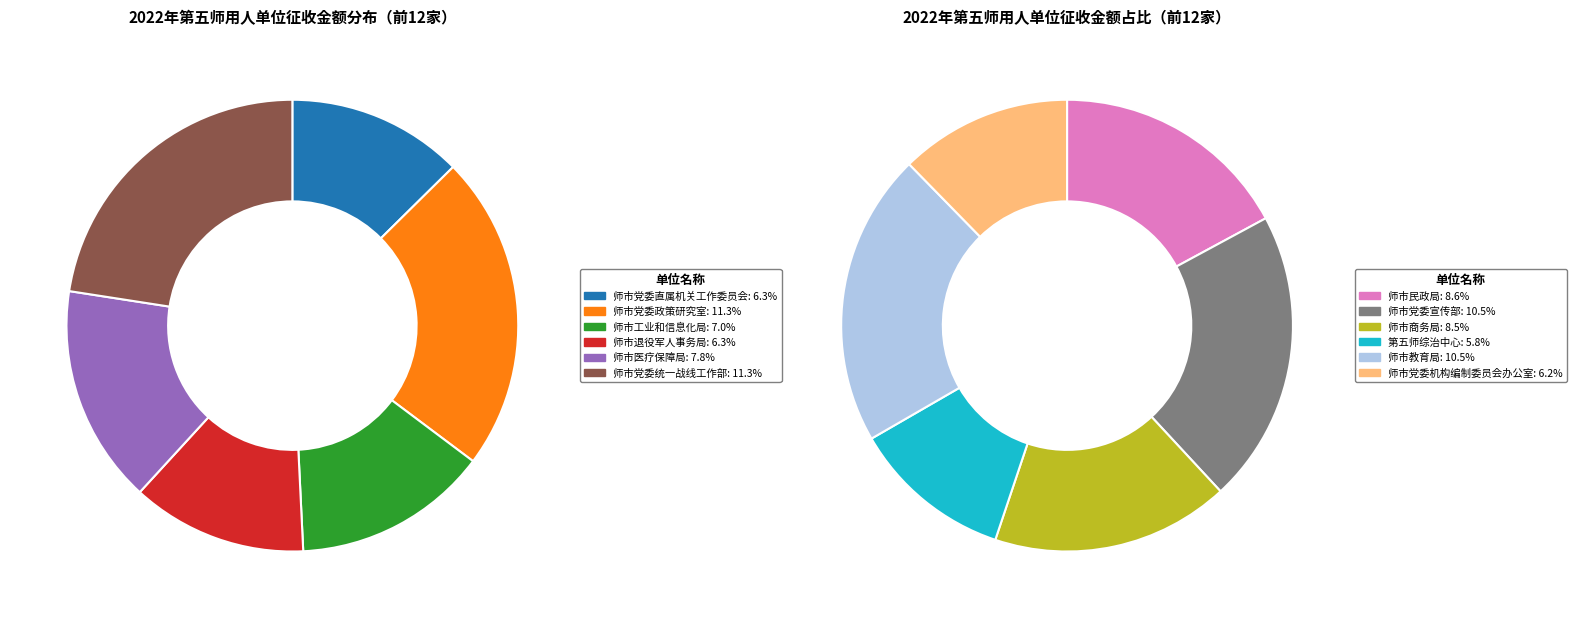

What percentage do 师市教育局 and 师市党委政策研究室 together represent?

21.8%